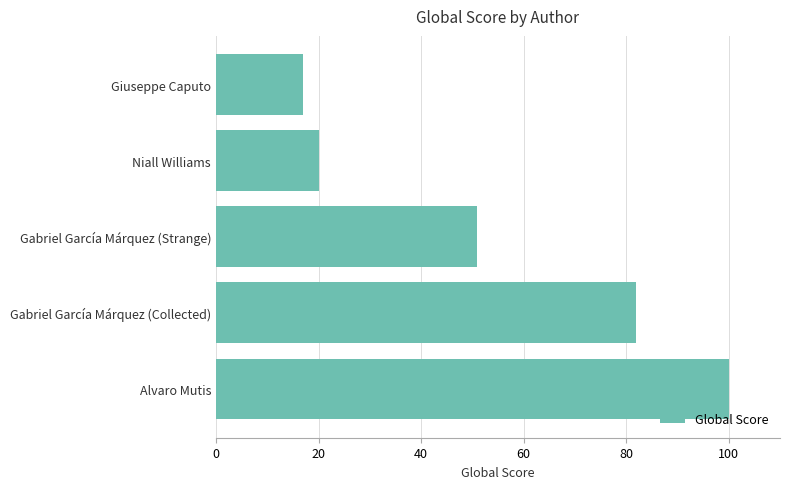

What is the greatest value displayed?

100